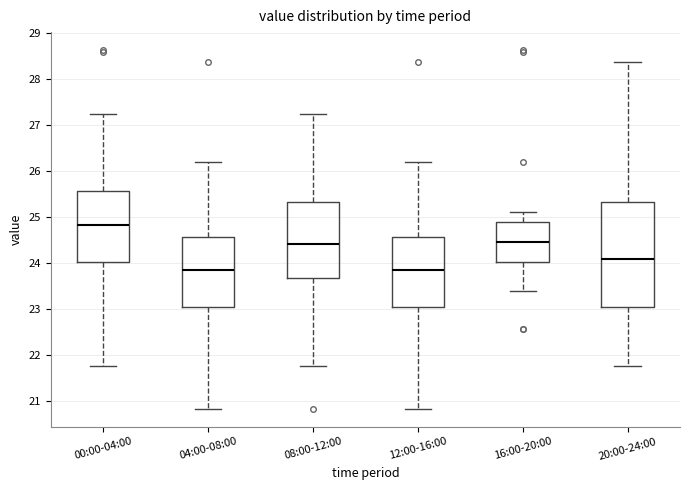

Reading left to right, transcribe this box plot: for each box, give where its median line is, the range the box spans, and where its two whiskers end, as read against the y-axis. The values are not printed on the chart, so give them approximately, as read against the axis.

00:00-04:00: median 24.8, box 24.0 to 25.6, whiskers 21.8 to 27.2
04:00-08:00: median 23.9, box 23.0 to 24.6, whiskers 20.8 to 26.2
08:00-12:00: median 24.4, box 23.7 to 25.3, whiskers 21.8 to 27.2
12:00-16:00: median 23.9, box 23.0 to 24.6, whiskers 20.8 to 26.2
16:00-20:00: median 24.5, box 24.0 to 24.9, whiskers 23.4 to 25.1
20:00-24:00: median 24.1, box 23.0 to 25.3, whiskers 21.8 to 28.4